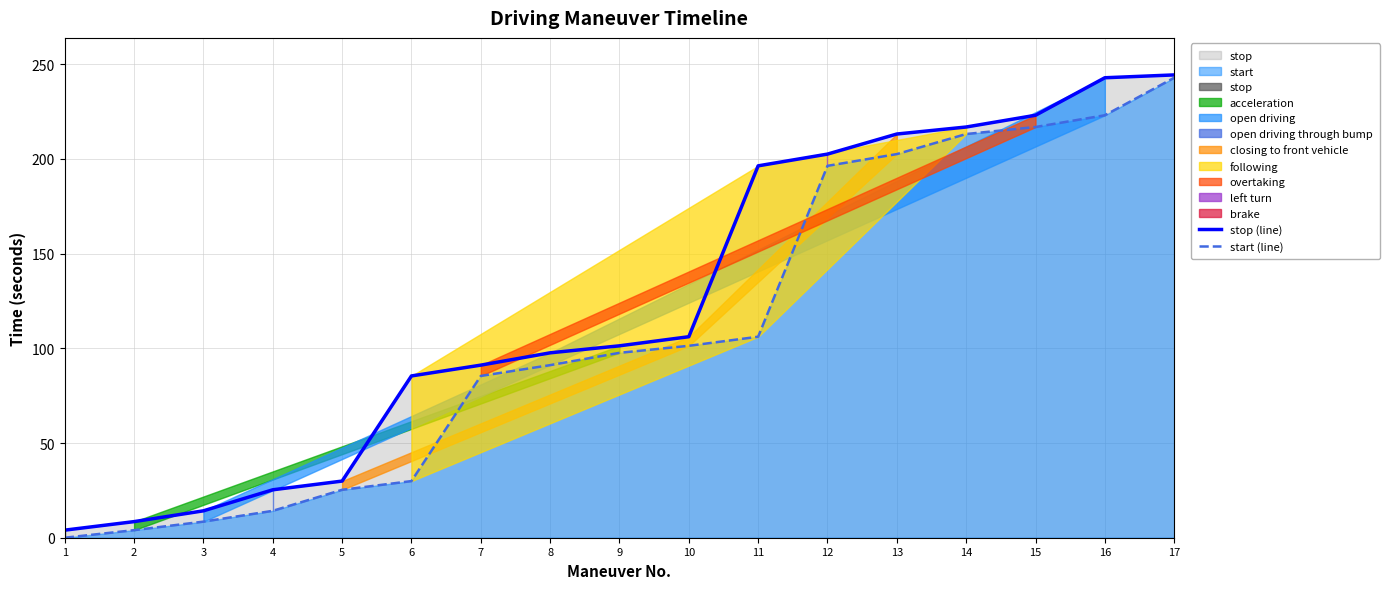

Reading left to right, list all the values displayed in this chart.

stop (line): 4.0	8.5	14.2	25.3	29.9	85.4	91.1	97.6	101.3	106.1	196.3	202.5	213.1	216.8	223.0	242.8	244.3
start (line): 0.0	4.0	8.5	14.2	25.3	29.9	85.4	91.1	97.6	101.3	106.1	196.3	202.5	213.1	216.8	223.0	242.8